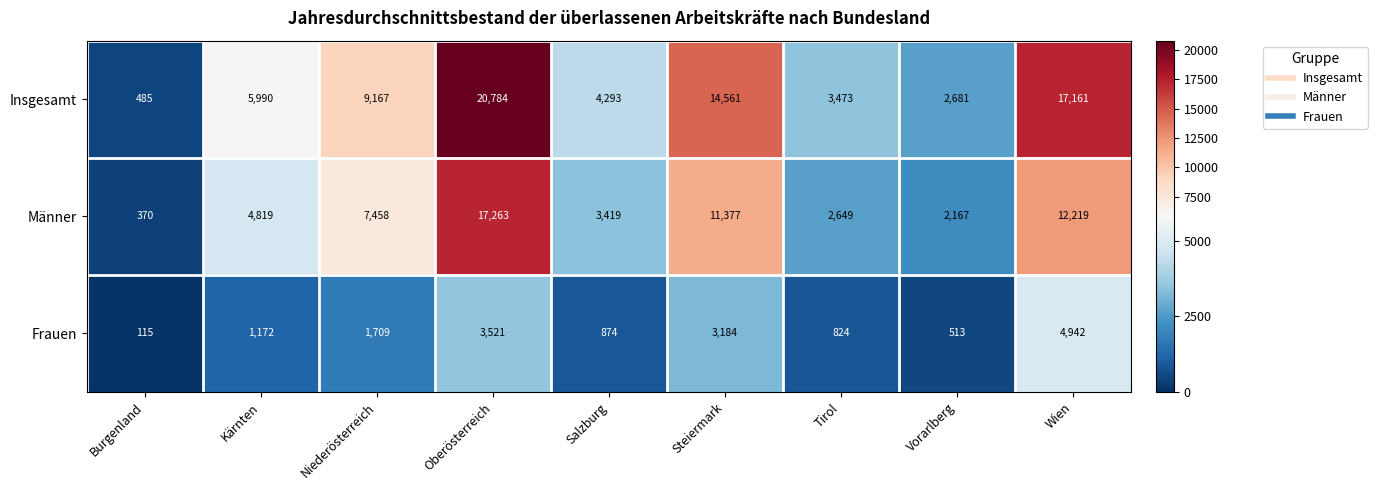

What is the approximate value of Frauen at Kärnten, to the nearest 10?

1170